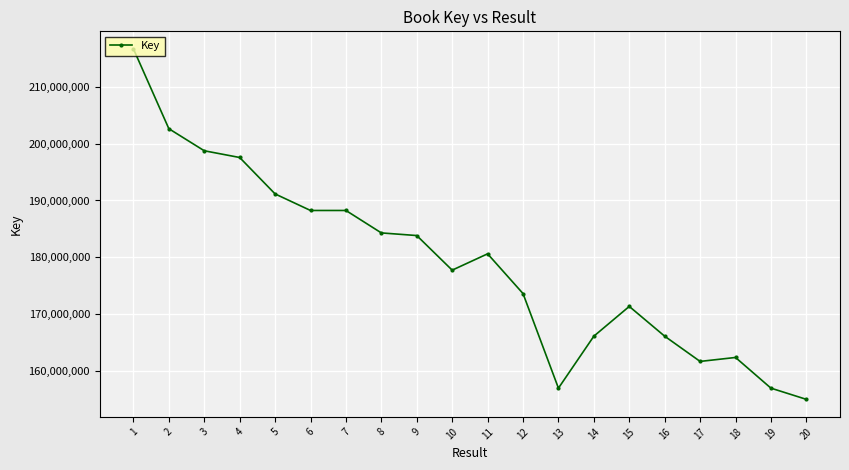

Read the value at 8, to the nearest 10.

184281160